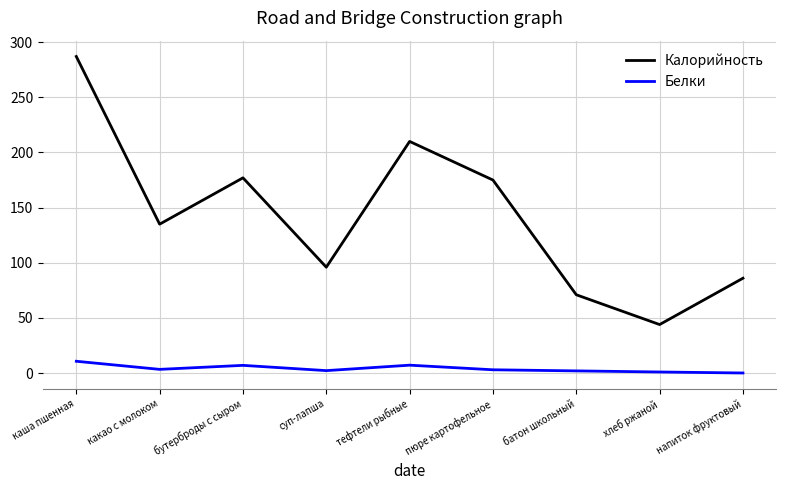

Is the value of Белки at бутерброды с сыром greater than the value of Калорийность at напиток фруктовый?

No